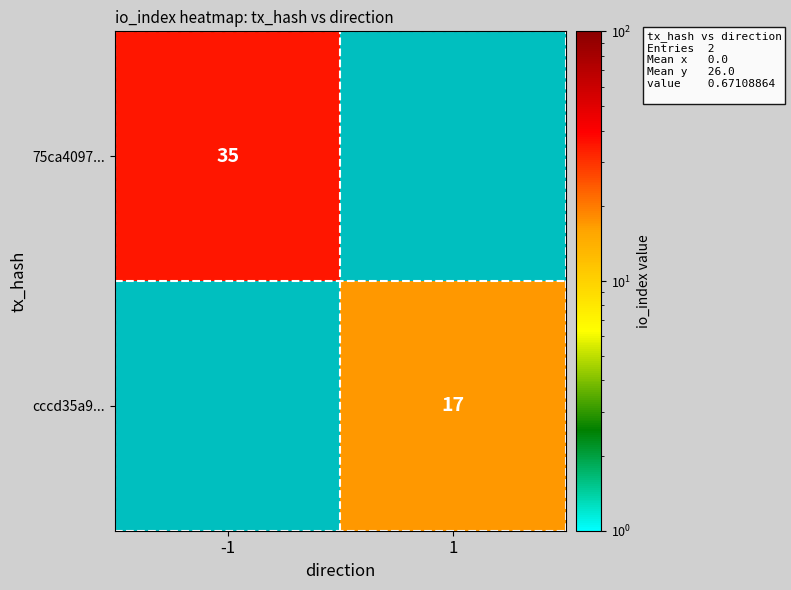

Which category has the highest value across all series?

-1